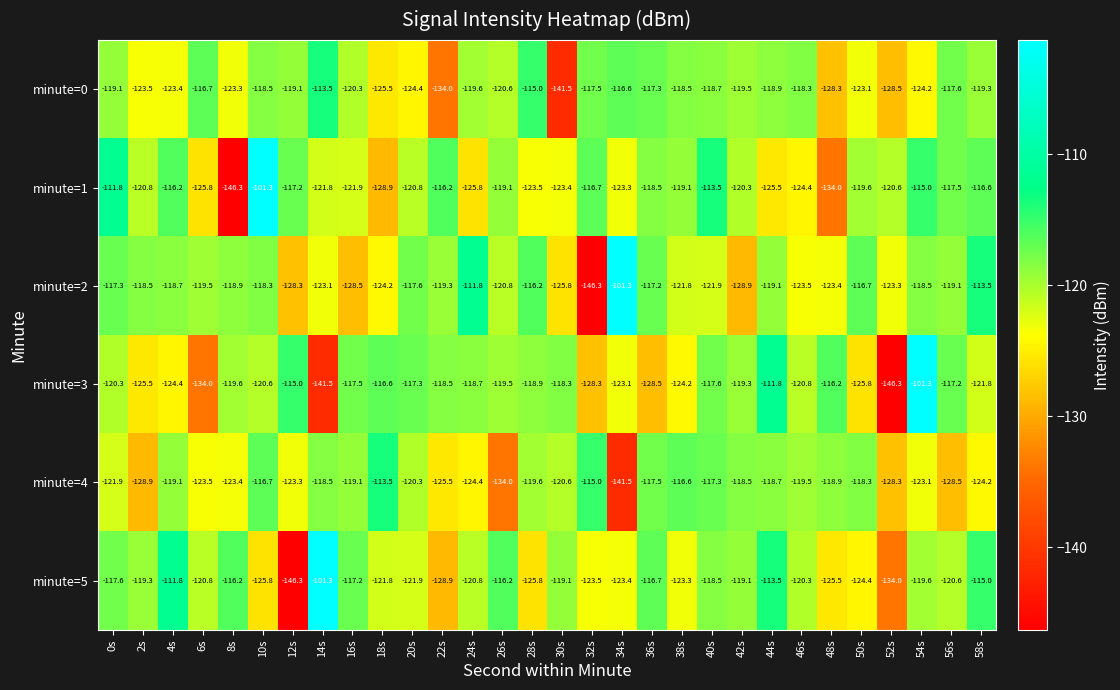

The minute=4 series shows -83.8 at 52s. True or false?

False